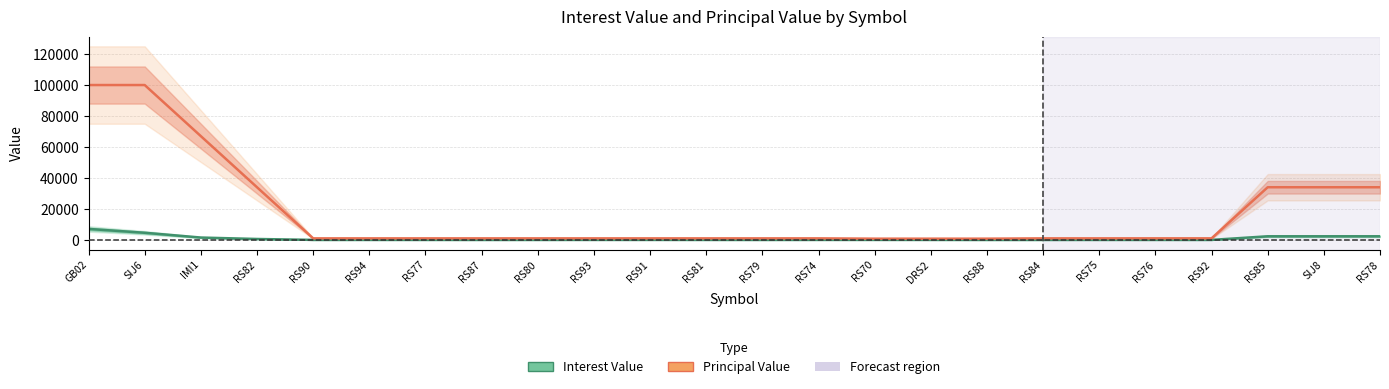

Rank the series by their maximum value, from lowest to highest.

Interest Value, Principal Value